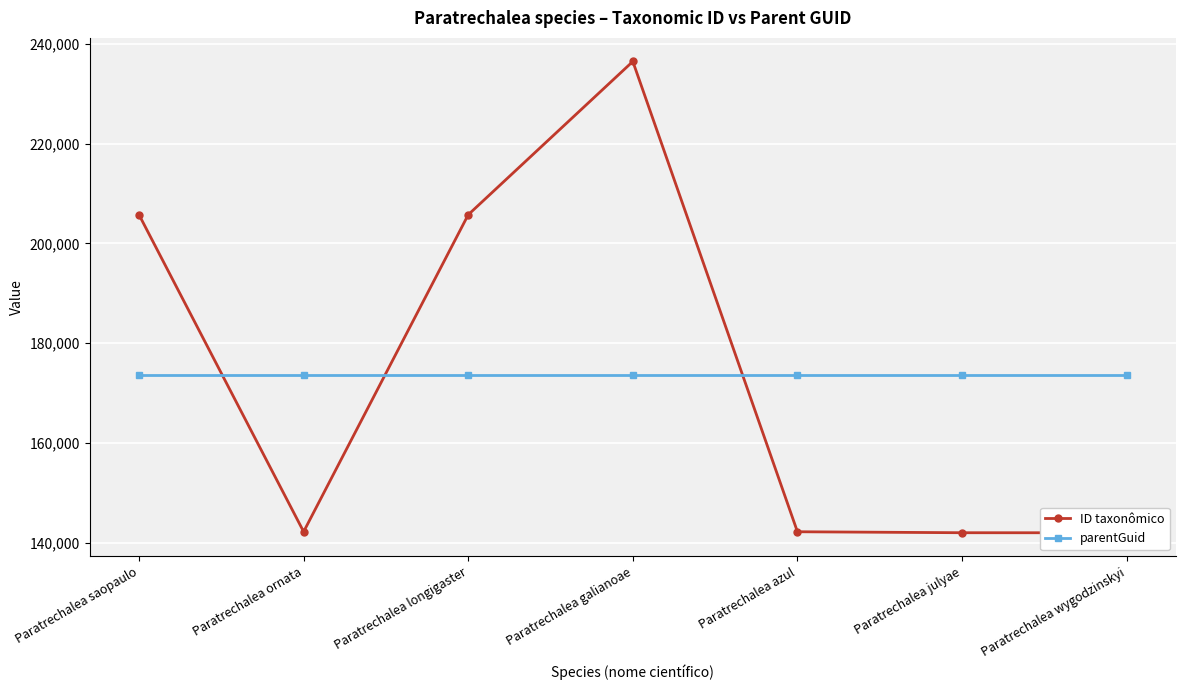

Which has a higher value, Paratrechalea wygodzinskyi or Paratrechalea julyae?

Paratrechalea julyae